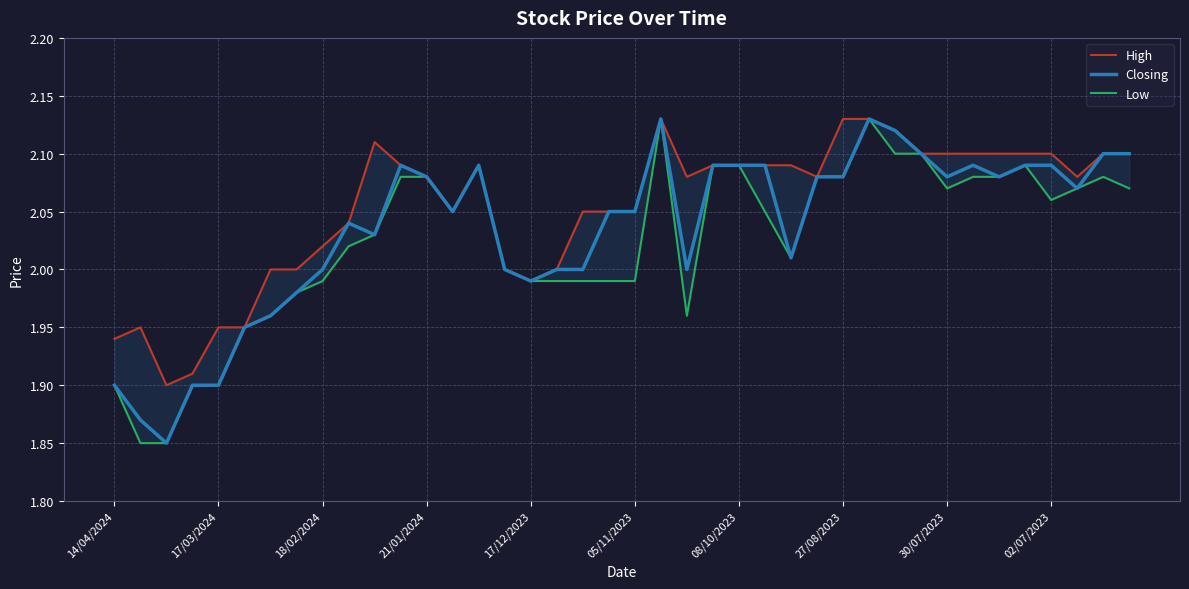

Which series has the largest range (max minus min)?

Closing